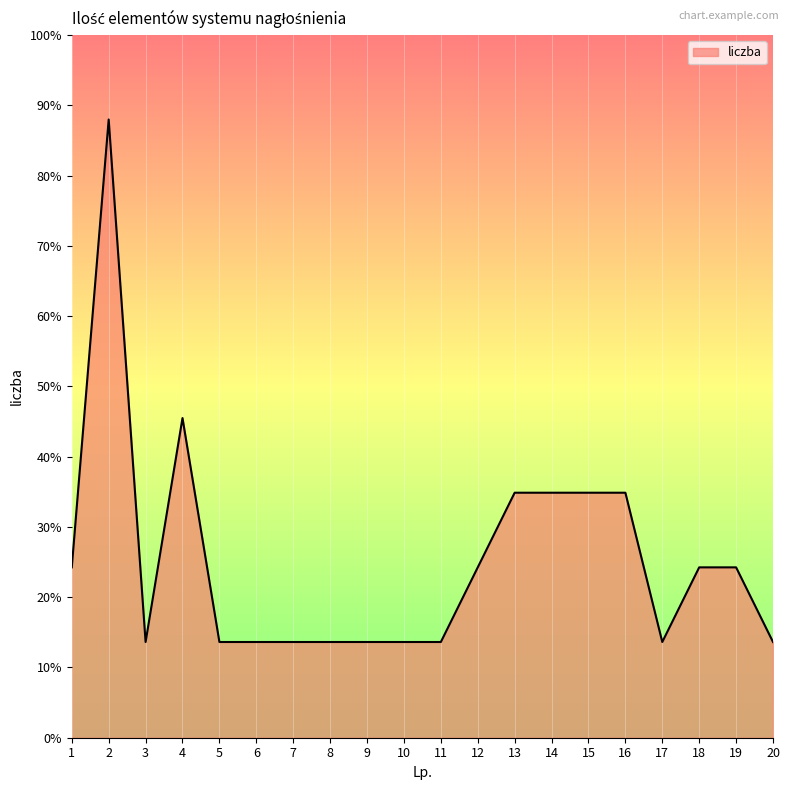

Reading left to right, what are all the values shown in this chart?

2.4	8.8	1.4	4.5	1.4	1.4	1.4	1.4	1.4	1.4	1.4	2.4	3.5	3.5	3.5	3.5	1.4	2.4	2.4	1.4